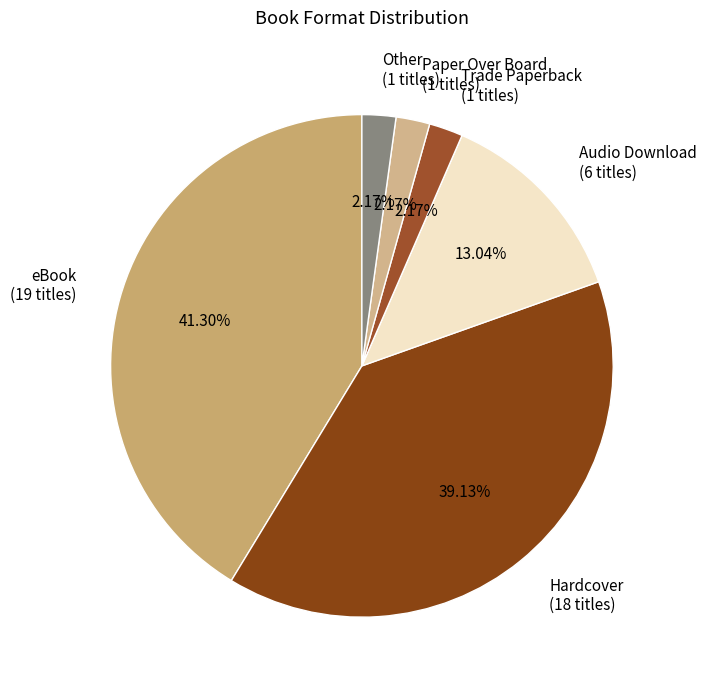

Does Paper Over Board account for over 50% of the chart?

No